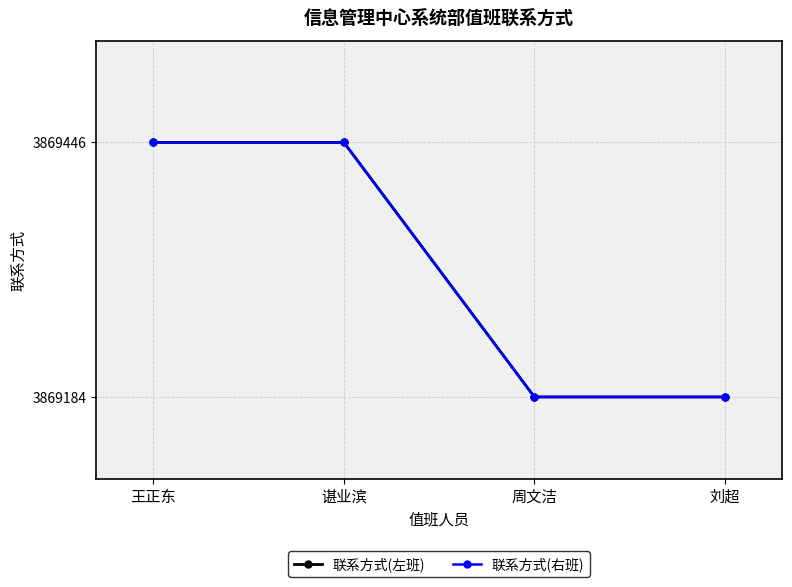

Does the chart have visible grid lines?

Yes